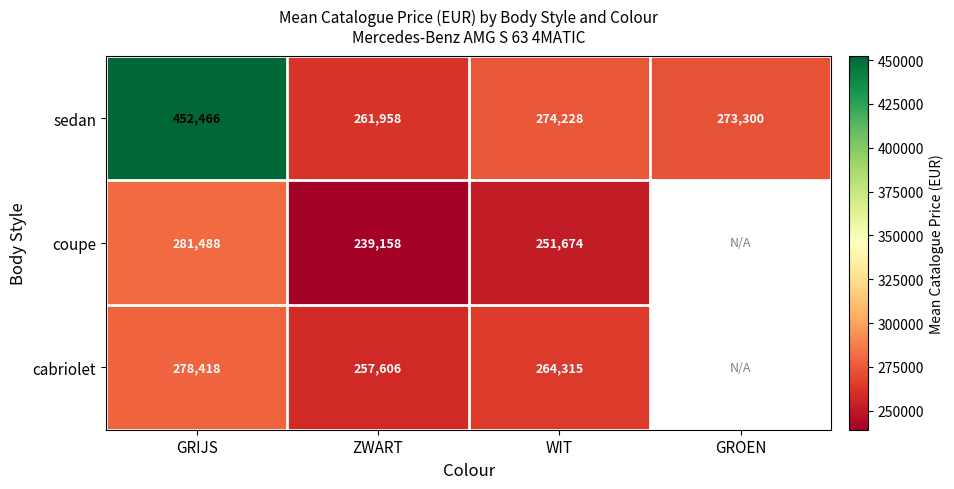

Is the value of sedan at GROEN greater than the value of coupe at WIT?

Yes